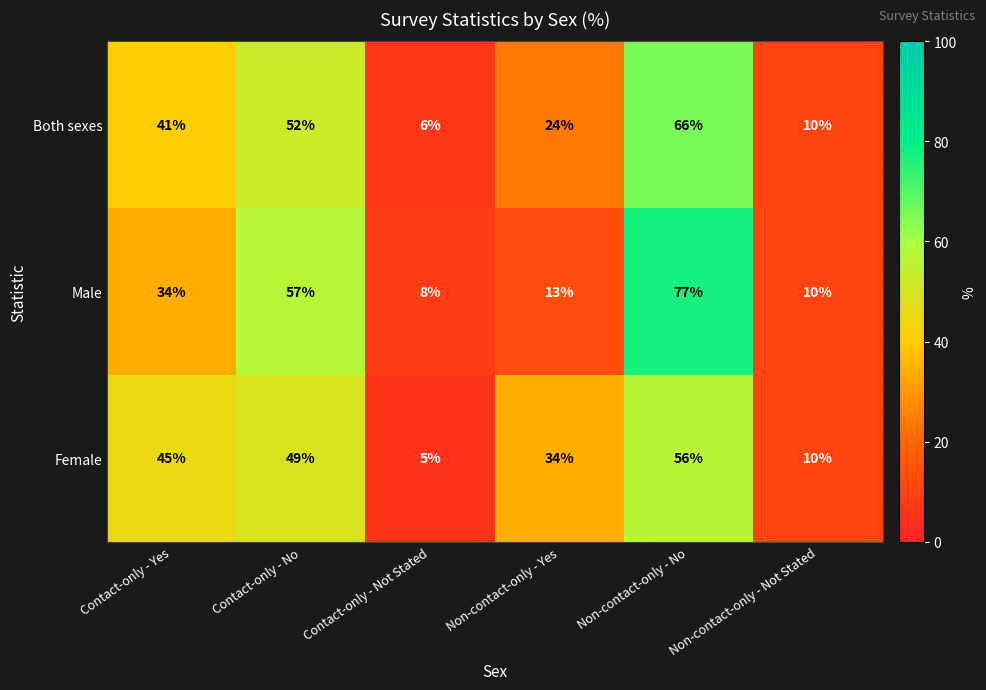

Which category has the lowest value across all series?

Contact-only - Not Stated